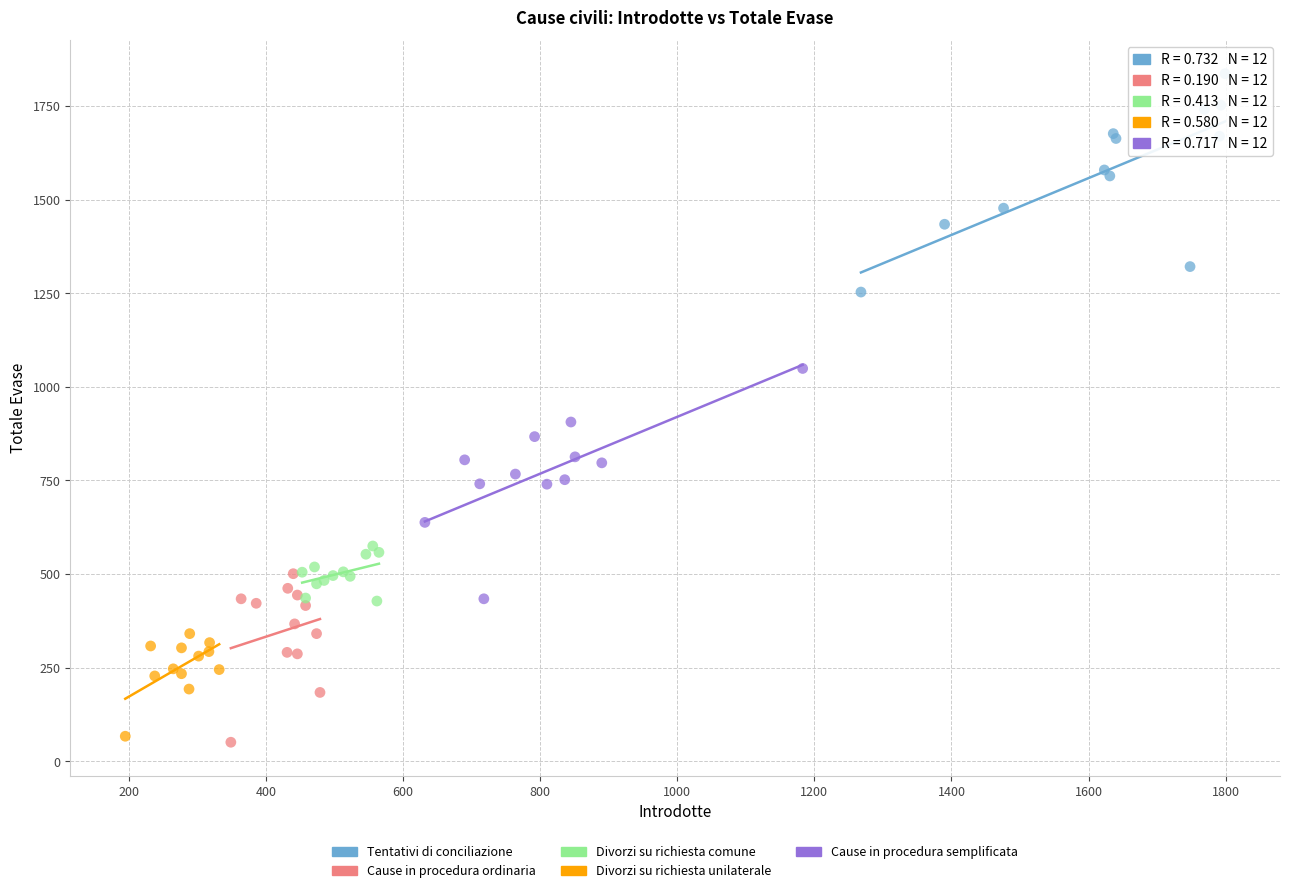

Which series reaches the maximum Y coordinate?

Tentativi di conciliazione